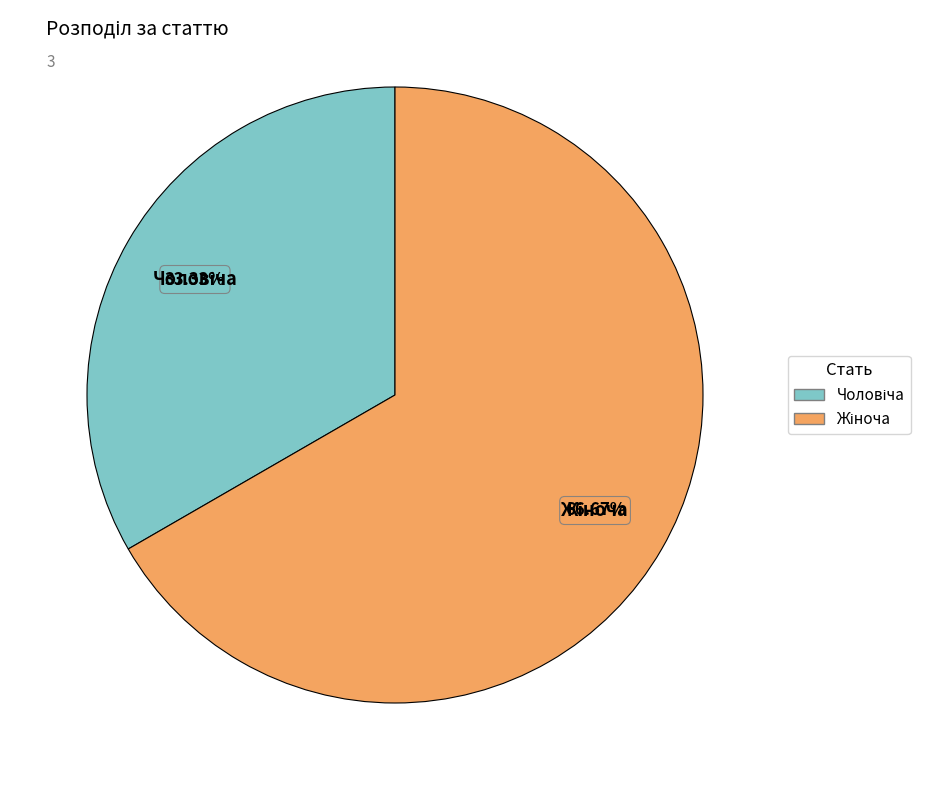

Is there a majority slice in this chart?

Yes